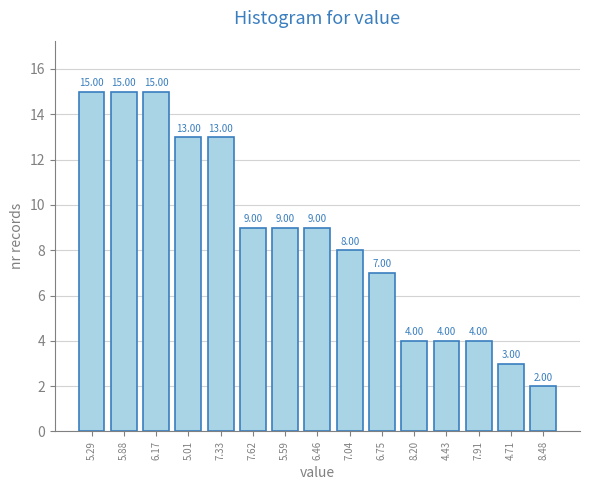

What is the difference between the values at 4.71 and 5.01?

10